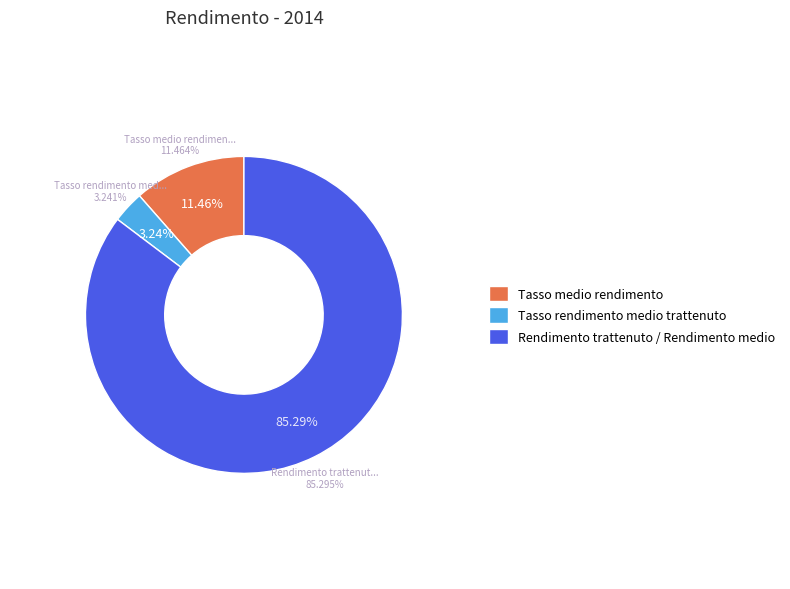

To the nearest percent, what is the difference between the Rendimento trattenuto / Rendimento medio and Tasso medio rendimento slice percentages?

74%